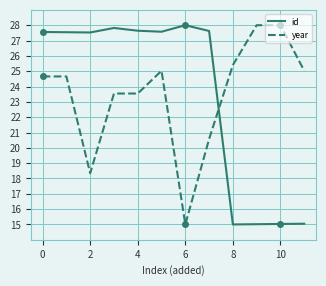

After their last crossing, which series has the higher values: id or year?

year